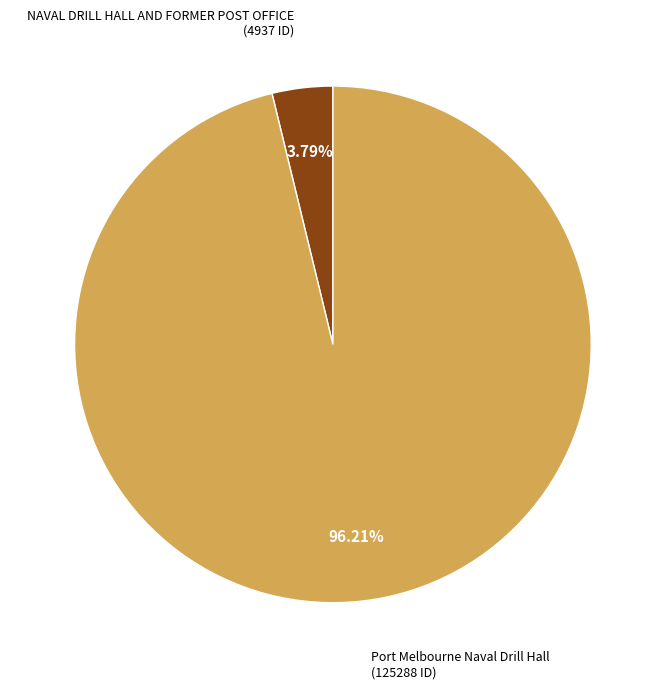

Is there any slice that represents more than half of the pie?

Yes